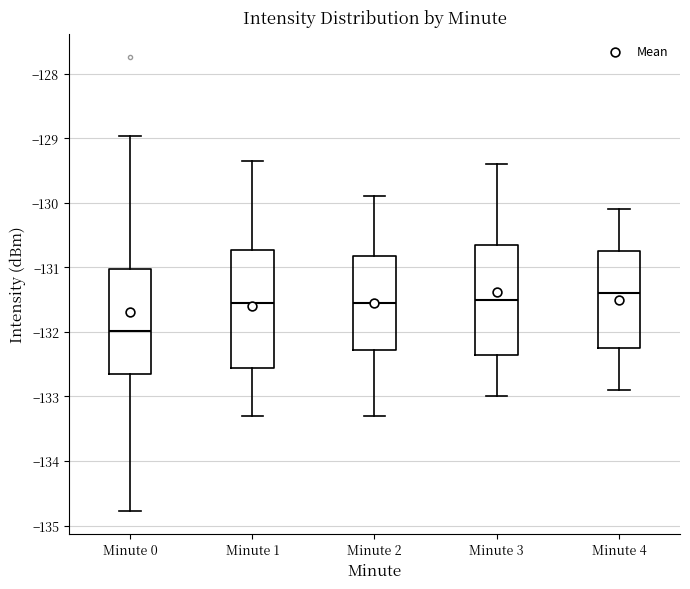

Where does the upper whisker of the box for Minute 0 end on the y-axis? The values are not printed on the chart, so give them approximately, as read against the axis.

-129.0